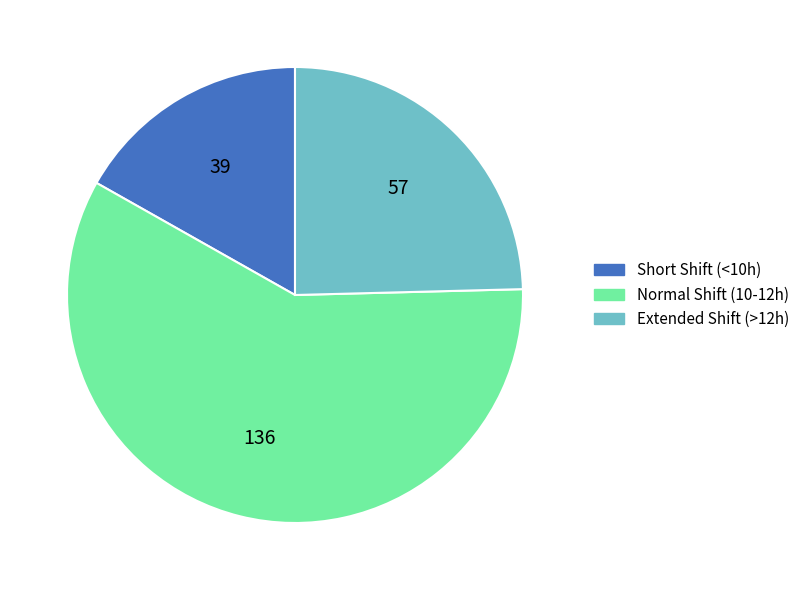

Is there a majority slice in this chart?

Yes